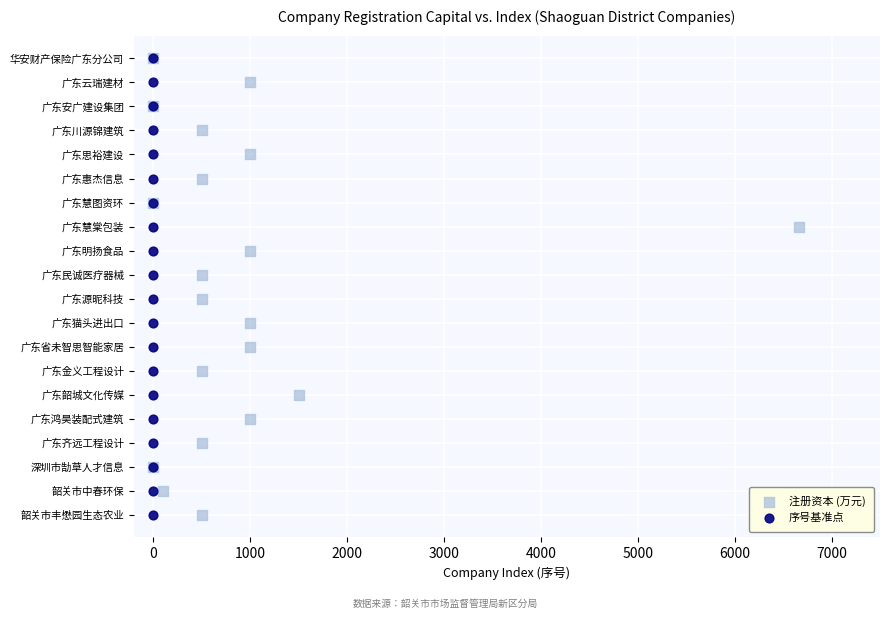

What are all the series names shown in the legend?

注册资本 (万元), 序号基准点